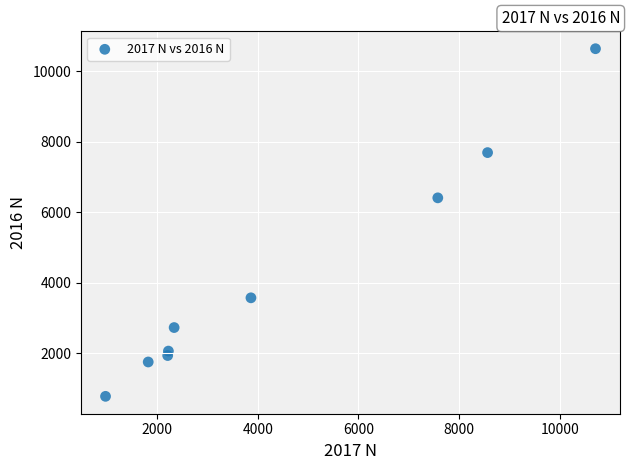

What Y value in the scatter plot is closest to 5713?

6414